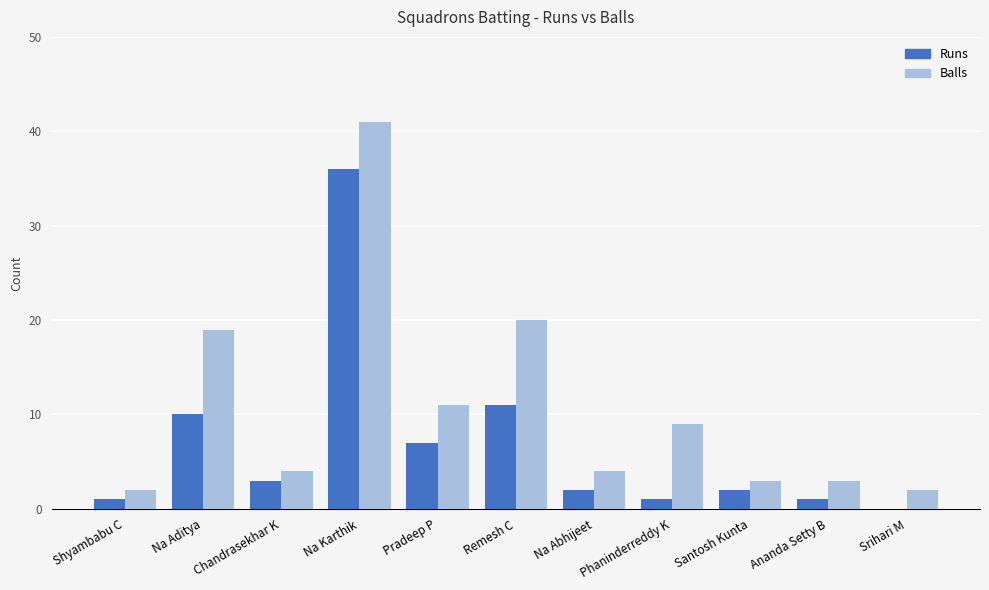

Is it true that Runs equals 2 at Na Abhijeet?

True